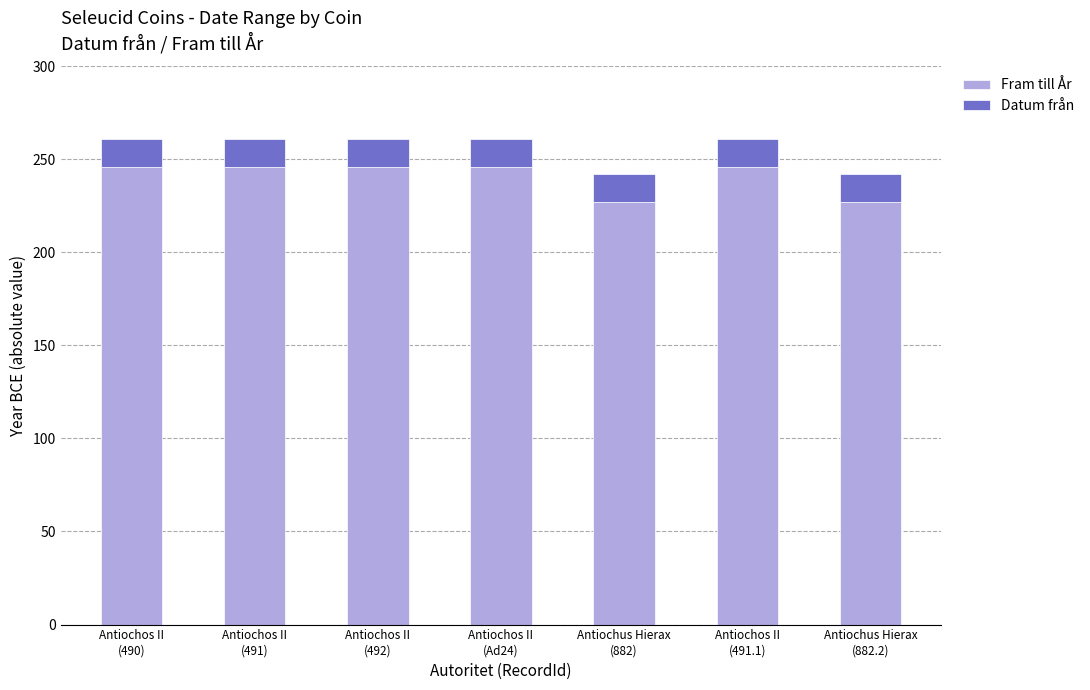

Reading right to left, what are the values for Fram till År?

227	246	227	246	246	246	246